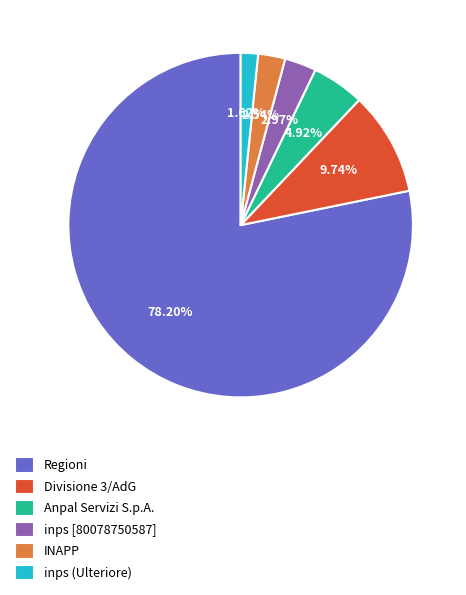

Which slice is the largest?

Regioni